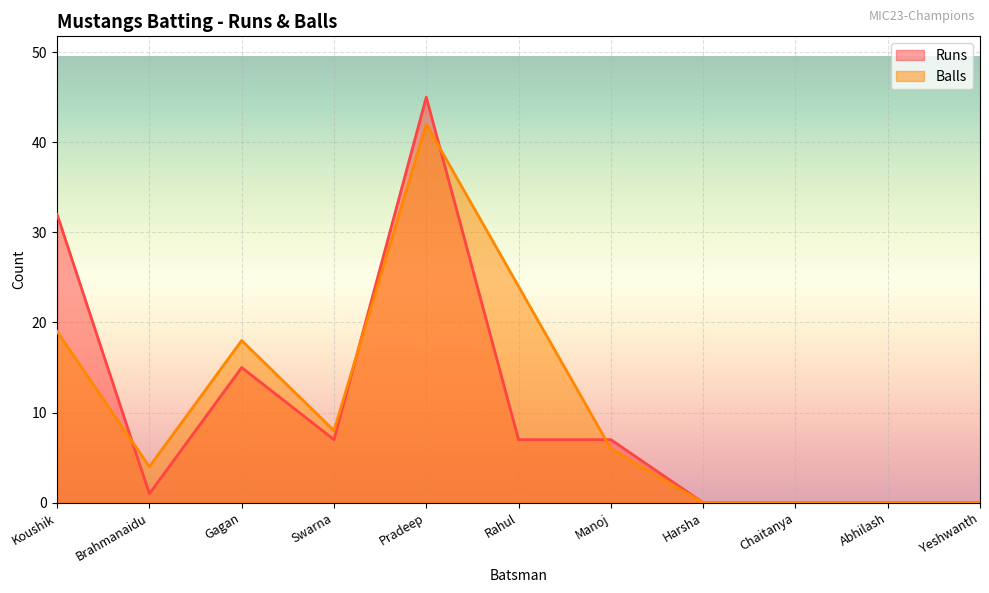

True or false: Runs has more than 1 points higher than both neighbors.

True